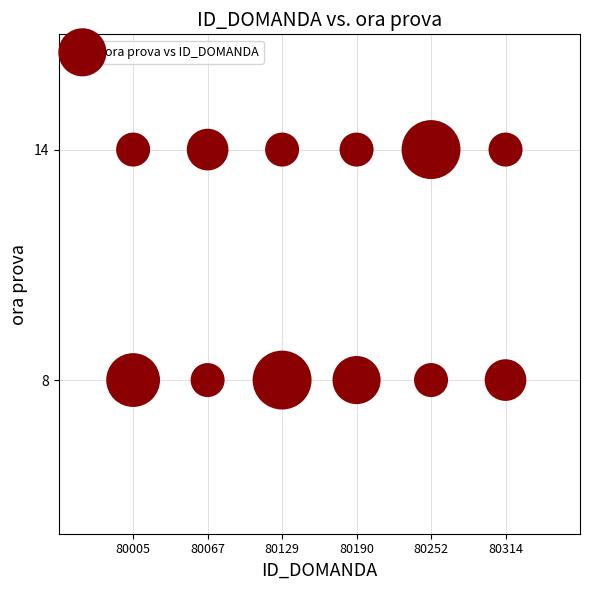

What is the average Y value?

11